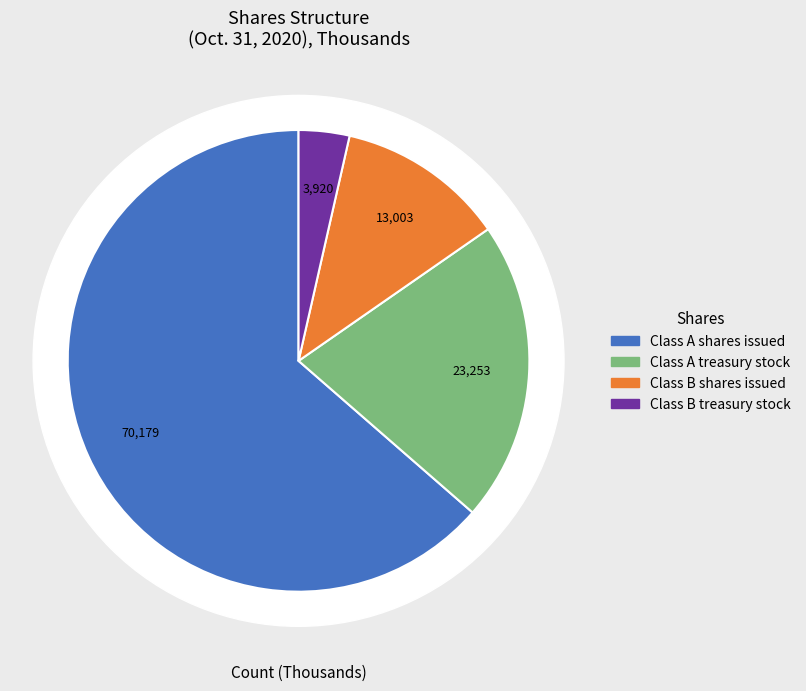

True or false: Class B treasury stock accounts for 1% of the total.

False